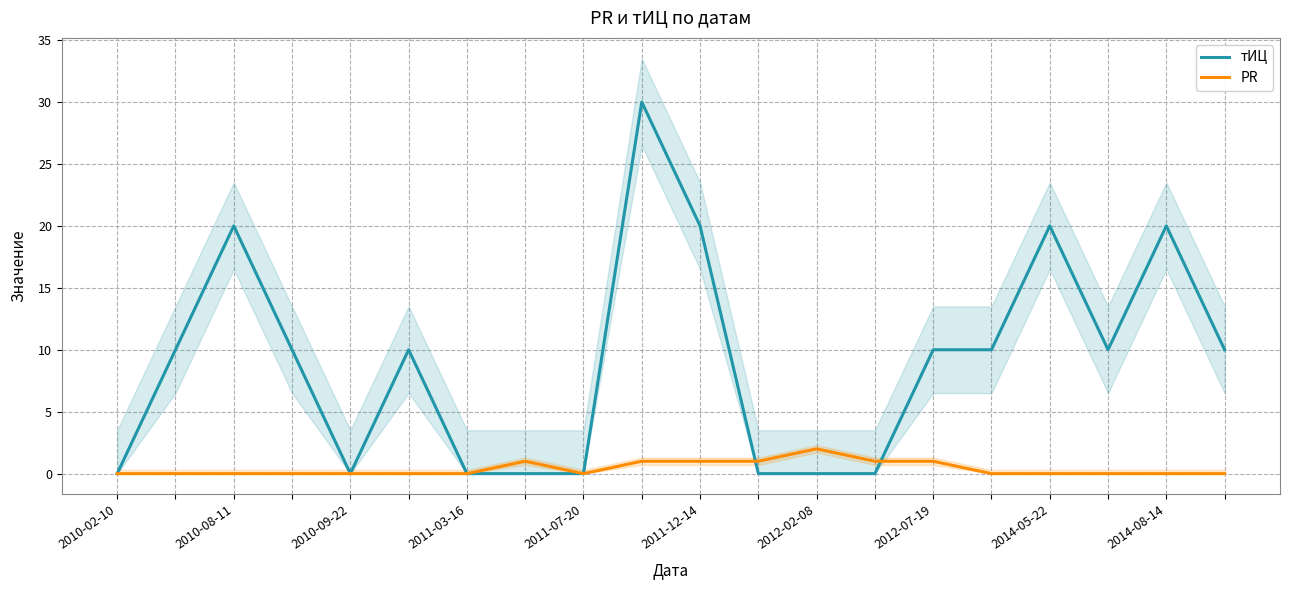

The PR series shows 0 at 19. True or false?

True